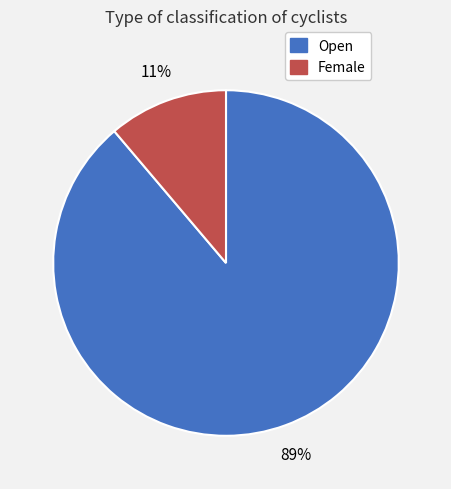

Does Female account for over 50% of the chart?

No